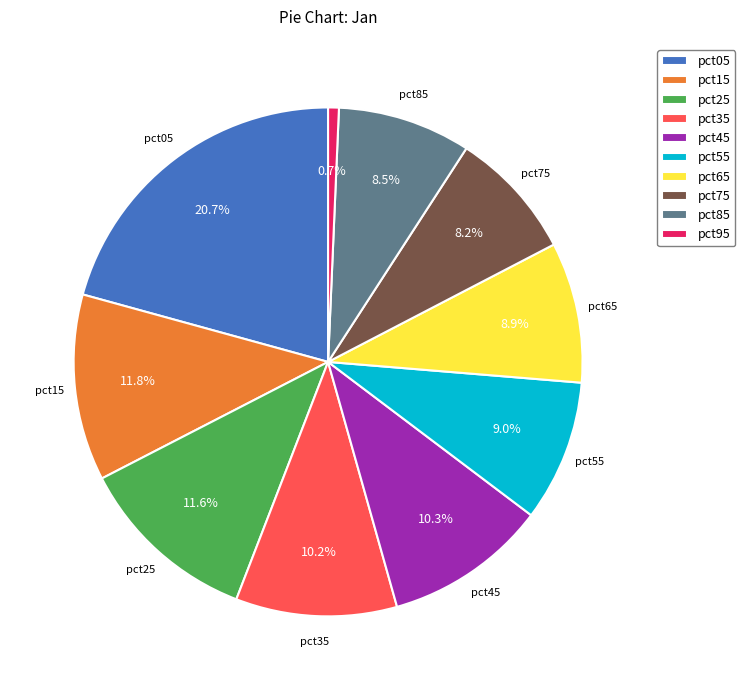

Count the number of slices in the pie.

10